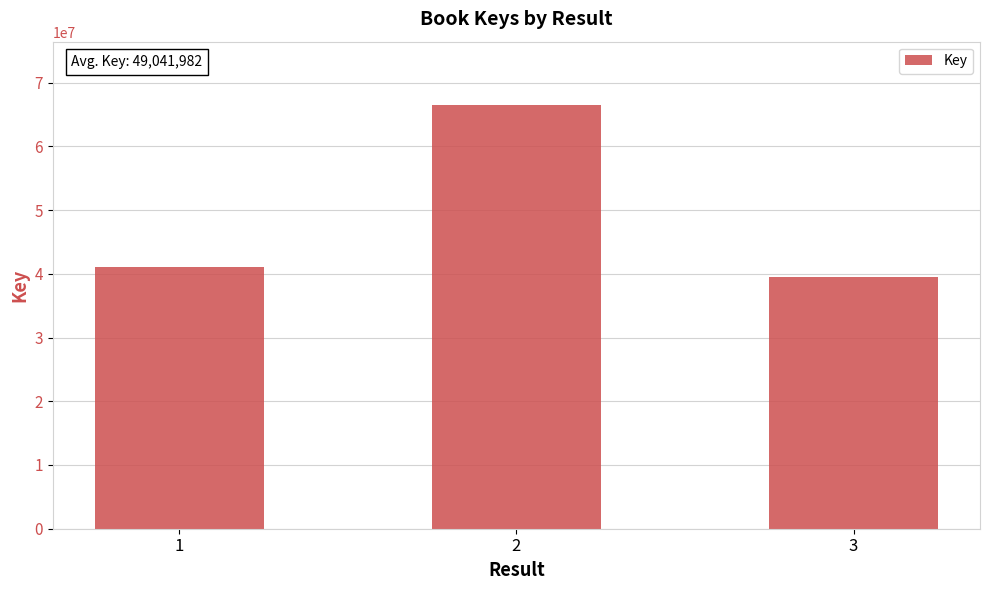

What is the value of the 1st bar from the left?

41118838